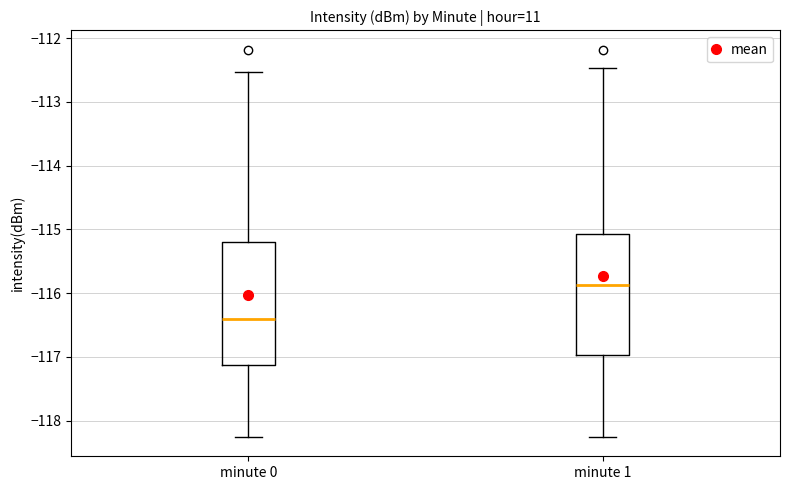

Which box has the lowest median line?

minute 0